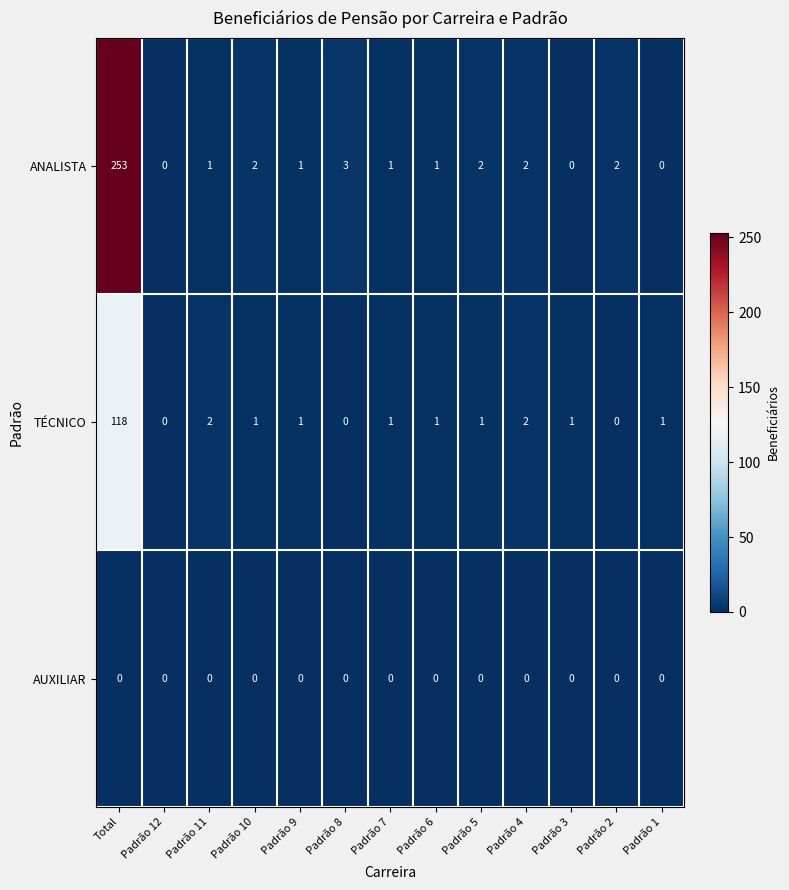

The AUXILIAR series shows 0 at Padrão 5. True or false?

True